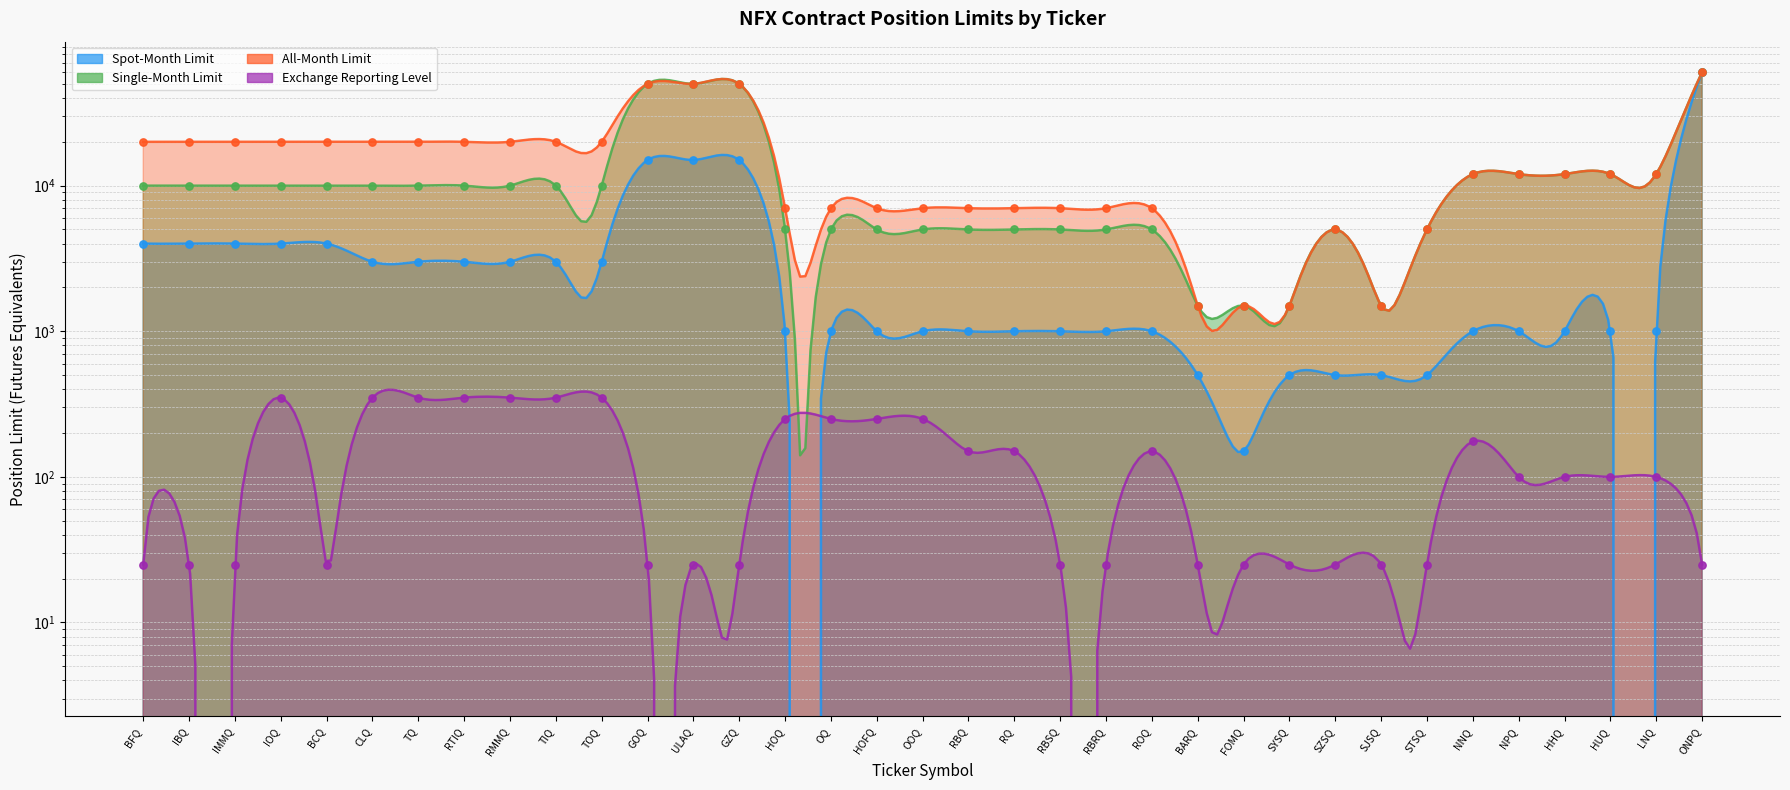

Which series contains the lowest Y value?

Exchange Reporting Level